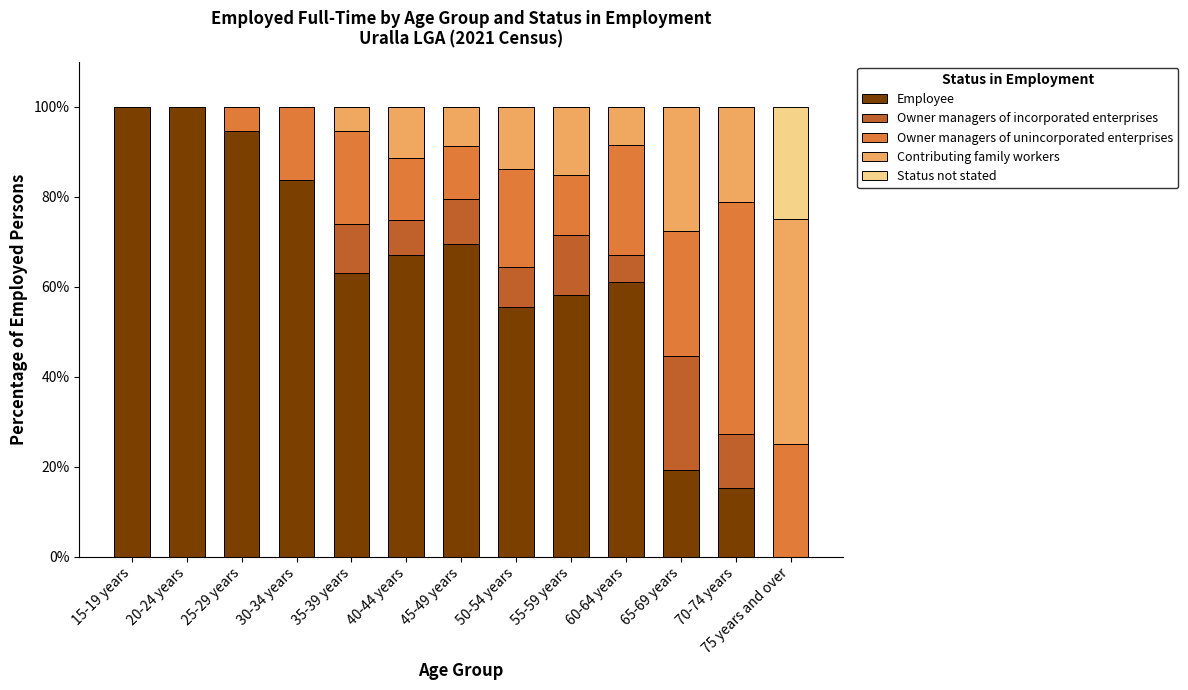

The value of Employee at 40-44 years is 36.4. True or false?

False